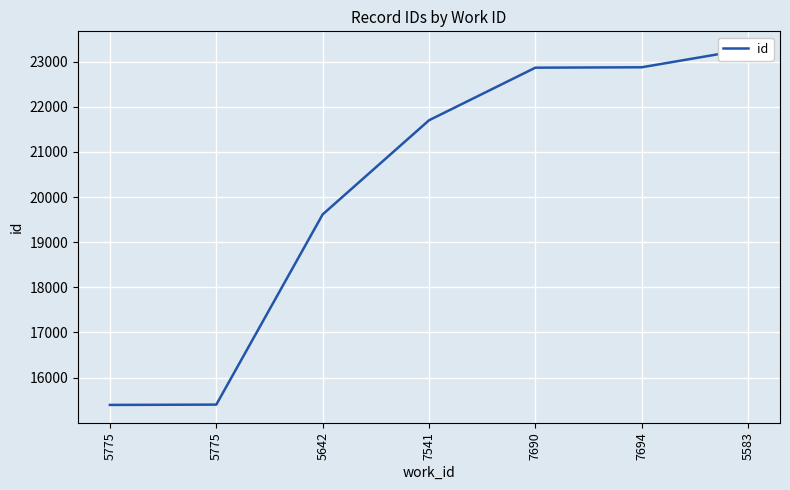

What is the smallest value displayed?

15395